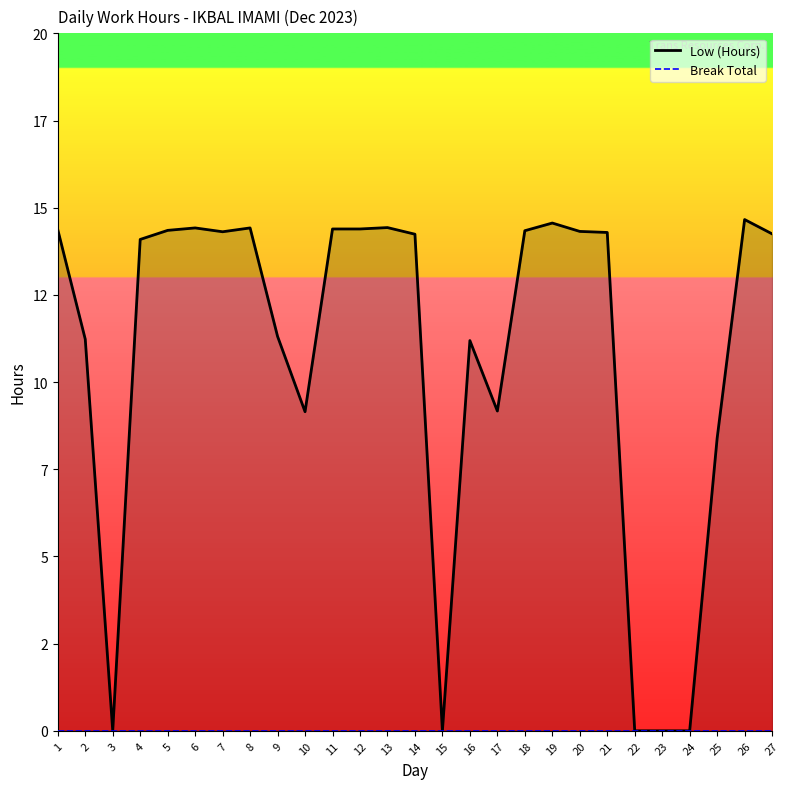

At how many categories does at least one series exceed 8?

22